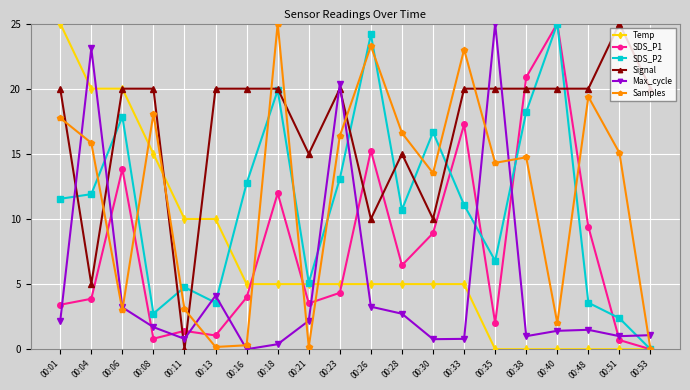

Which series changed the most between 00:08 and 00:48?

Temp